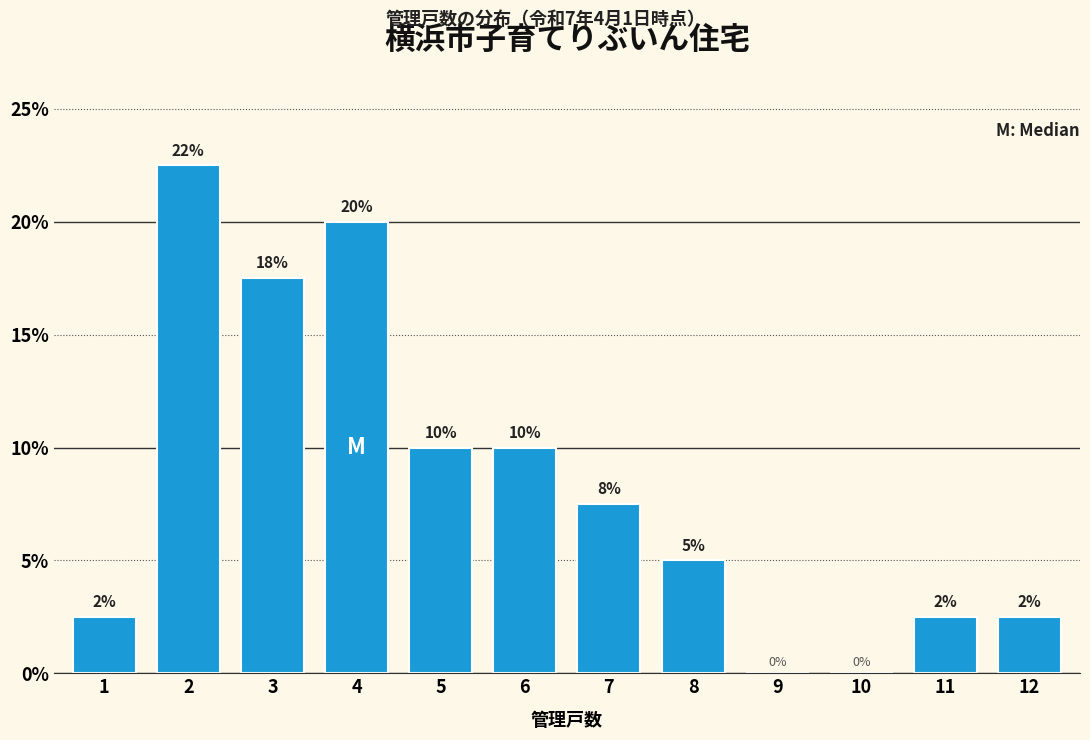

Read the value at 12.

2.5